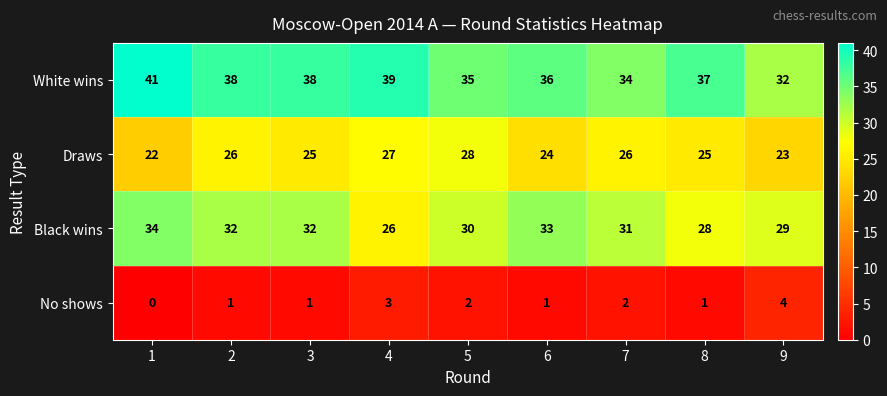

List the series in order of their overall mean, lowest first.

No shows, Draws, Black wins, White wins